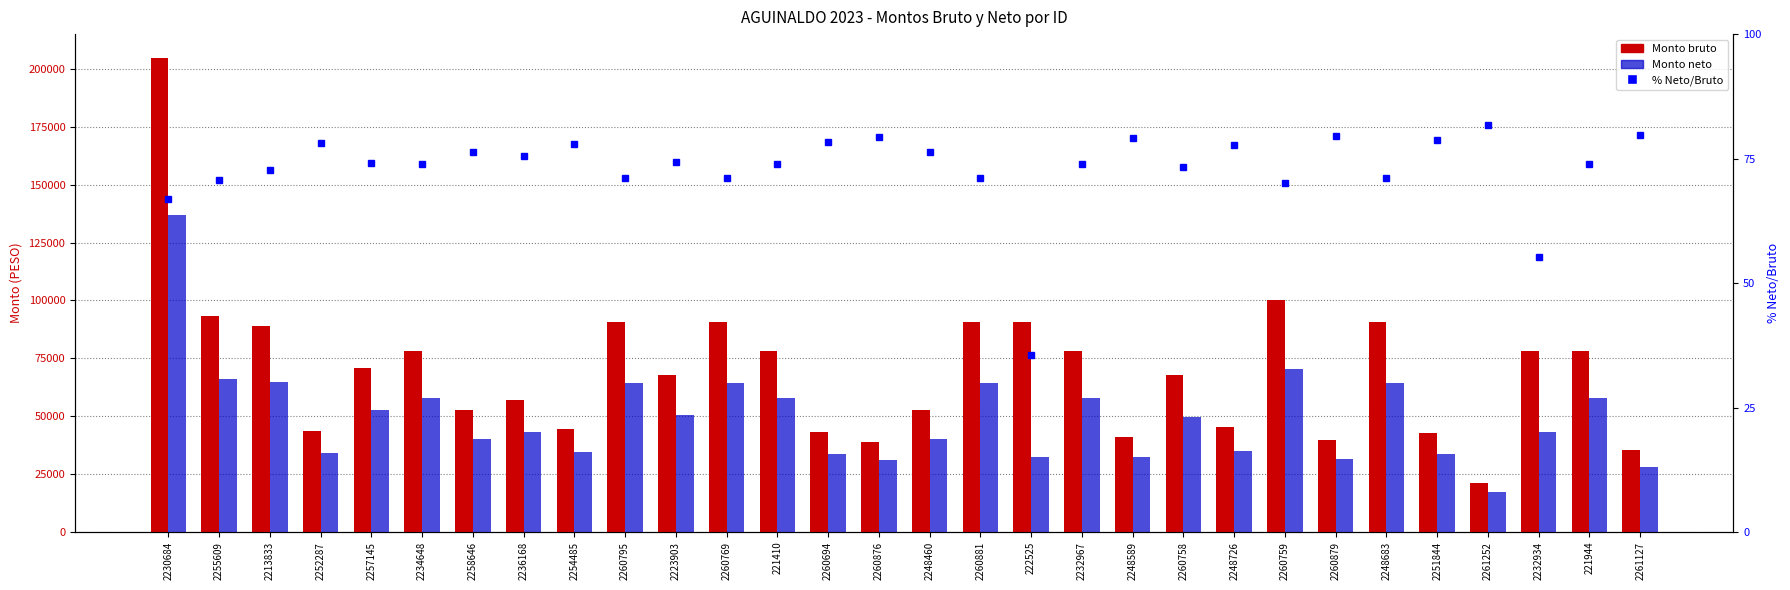

Which category has the lowest value in the Monto neto series?

2261252